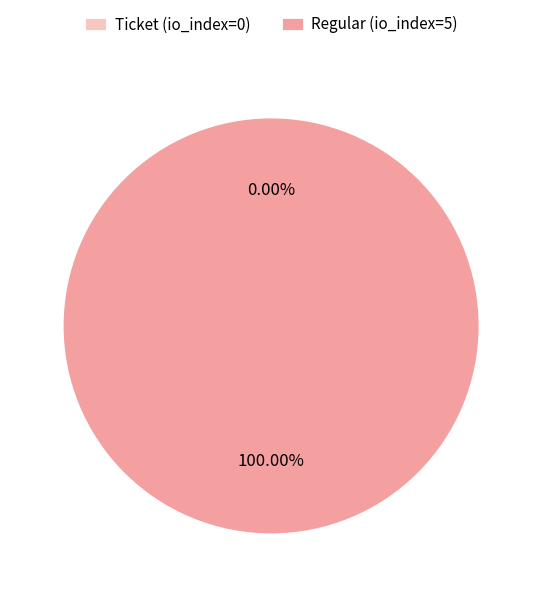

To the nearest percent, what is the combined percentage of Ticket (io_index=0) and Regular (io_index=5)?

100%